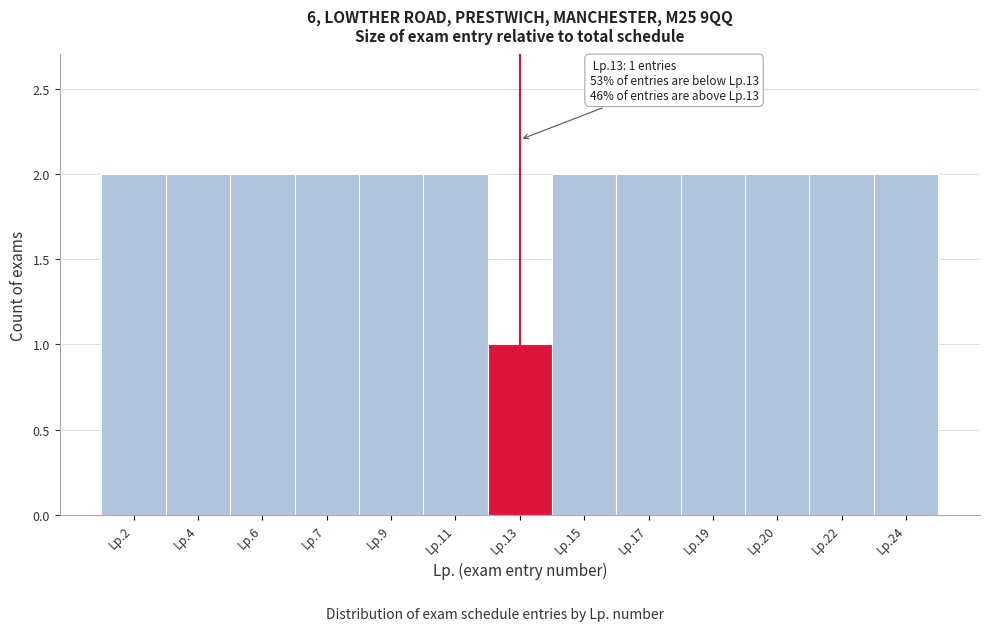

Reading left to right, transcribe all the data shown in this chart.

2	2	2	2	2	2	1	2	2	2	2	2	2